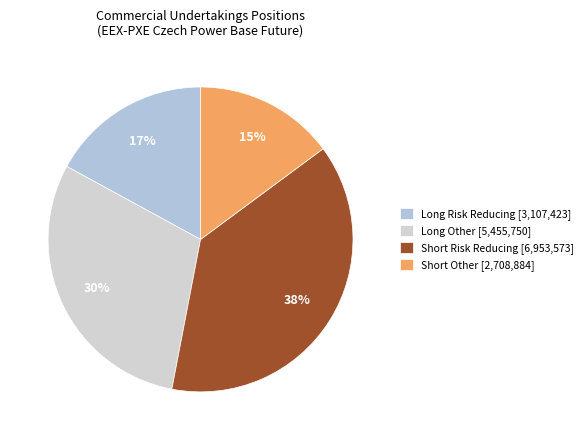

What portion of the pie excludes Long Risk Reducing?

83.0%